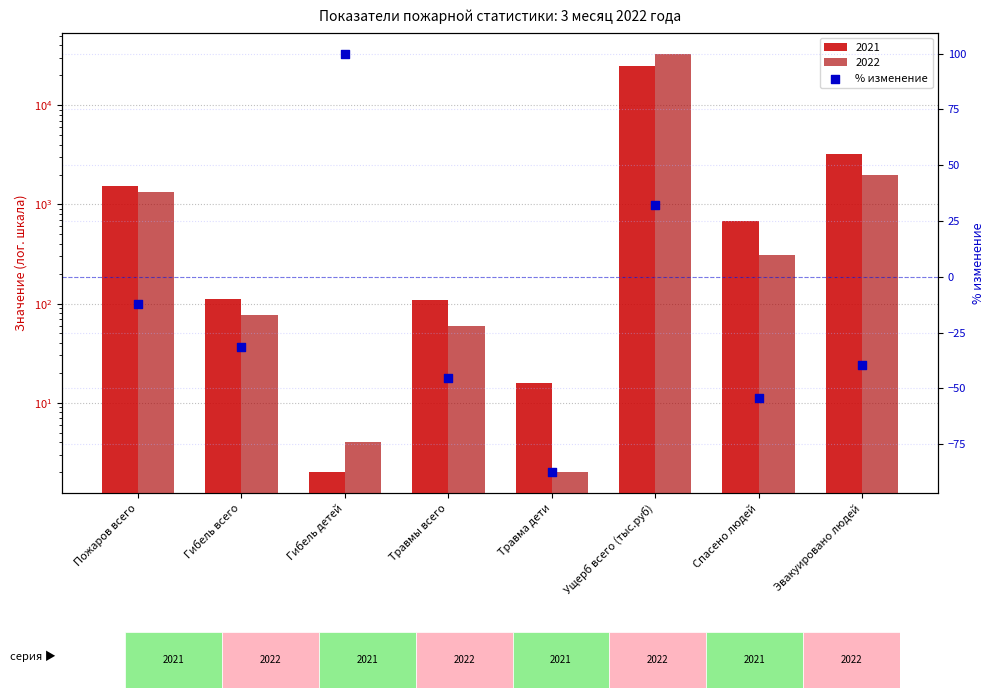

What is the change in value from Гибель всего to Травма дети?

-56.0